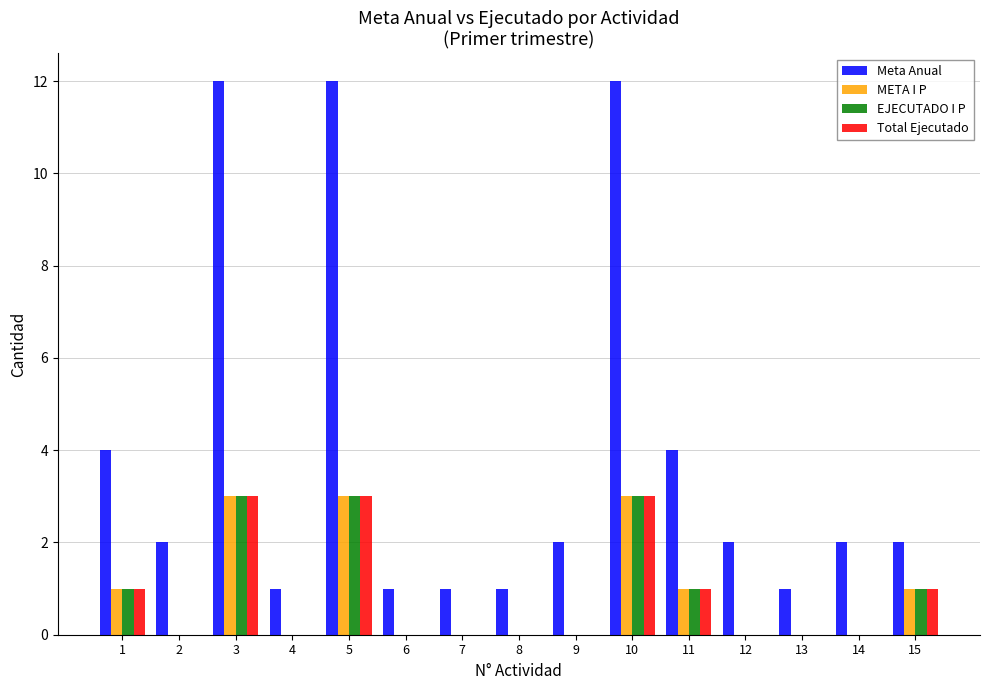

Which series has the largest total across all categories?

Meta Anual